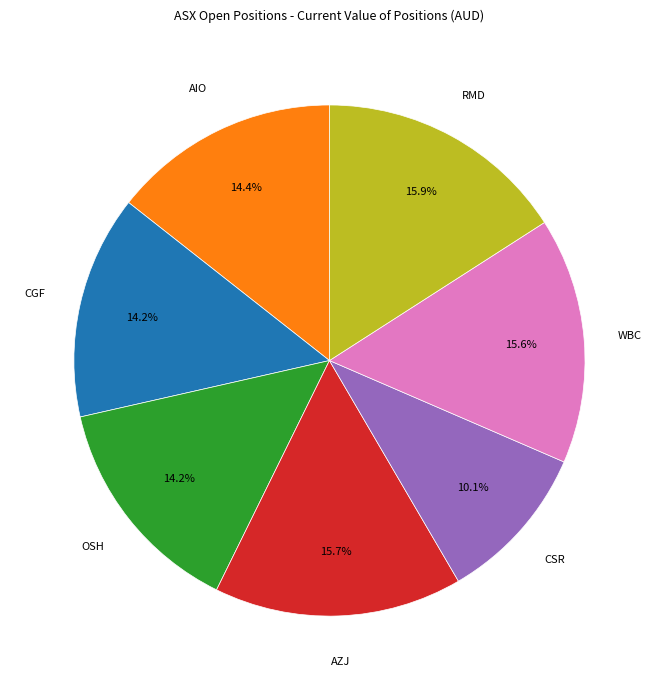

Is there a majority slice in this chart?

No